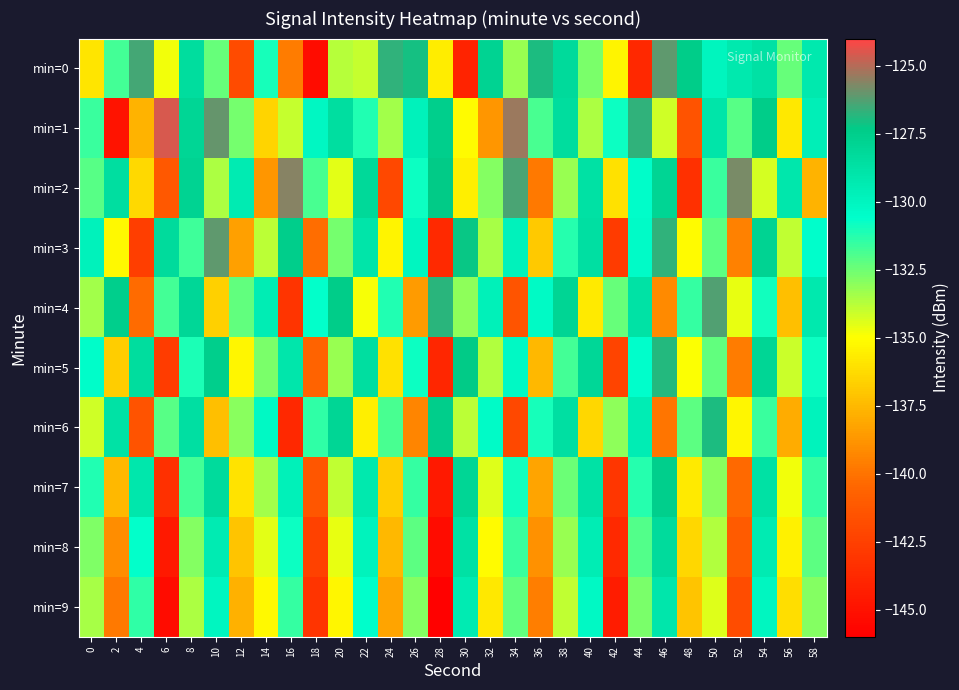

Which has a higher value, 14 or 46?

46